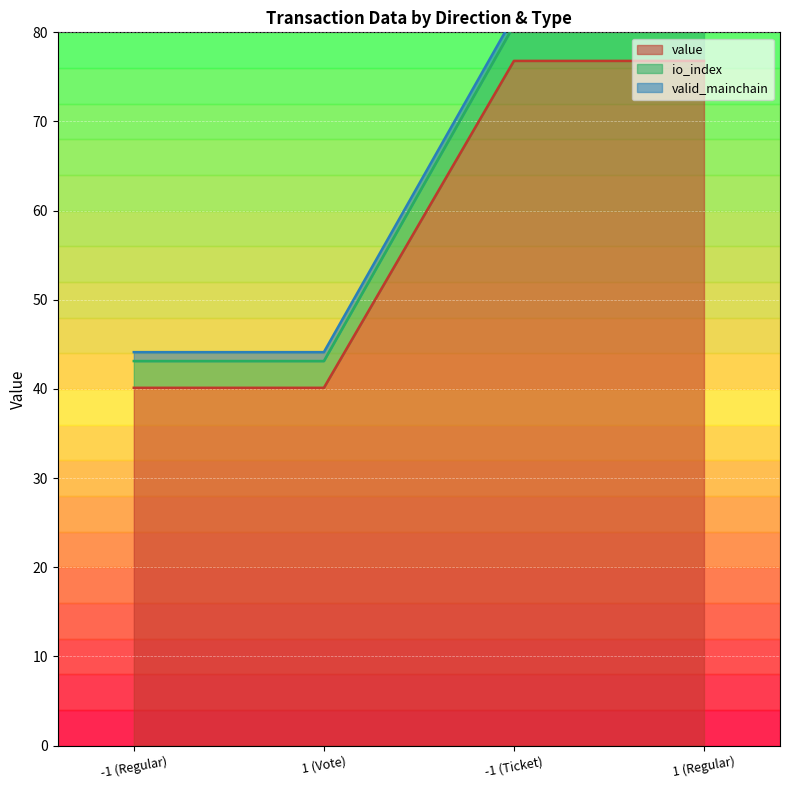

How many lines are shown in the chart?

3